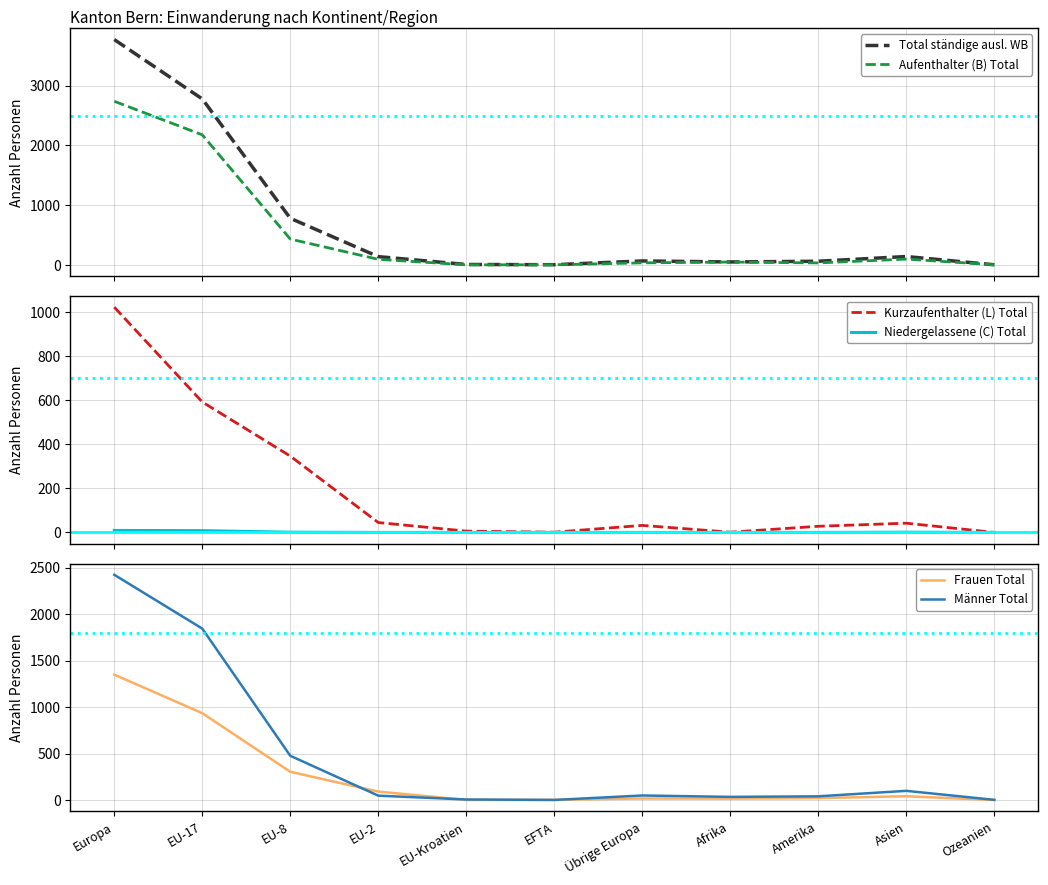

What is the approximate value of Total ständige ausl. WB at EFTA?

3